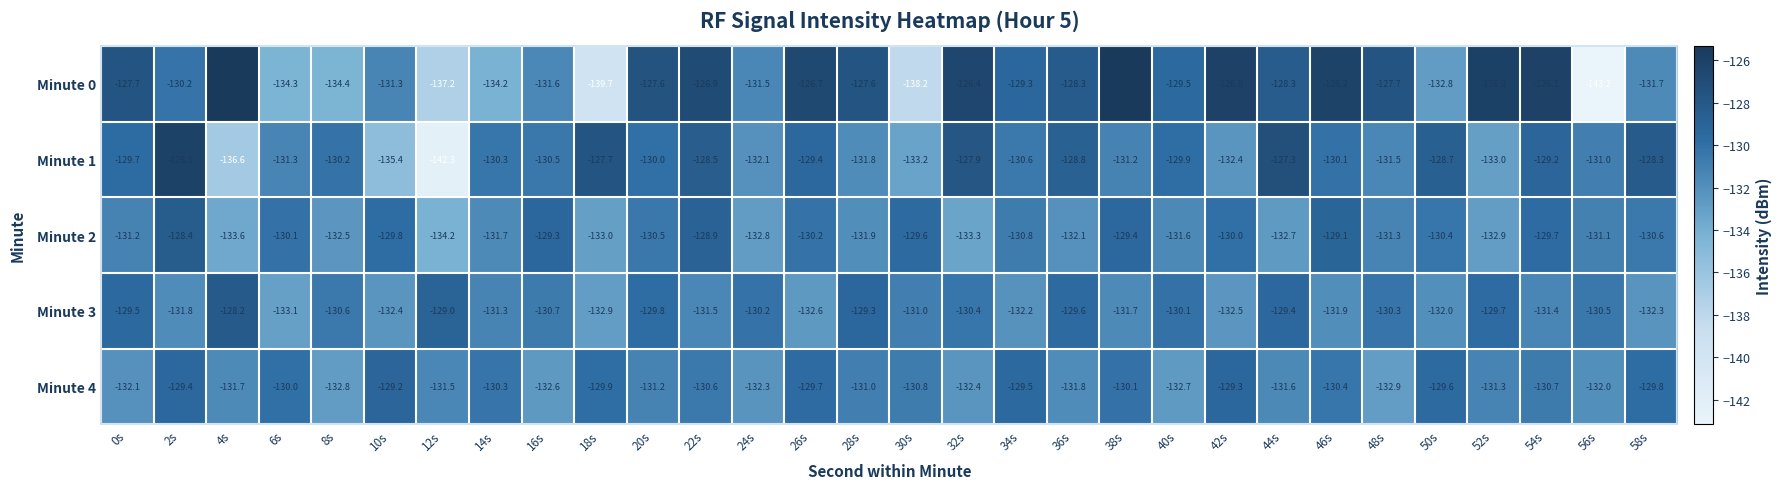

What is the greatest value displayed?

-125.3